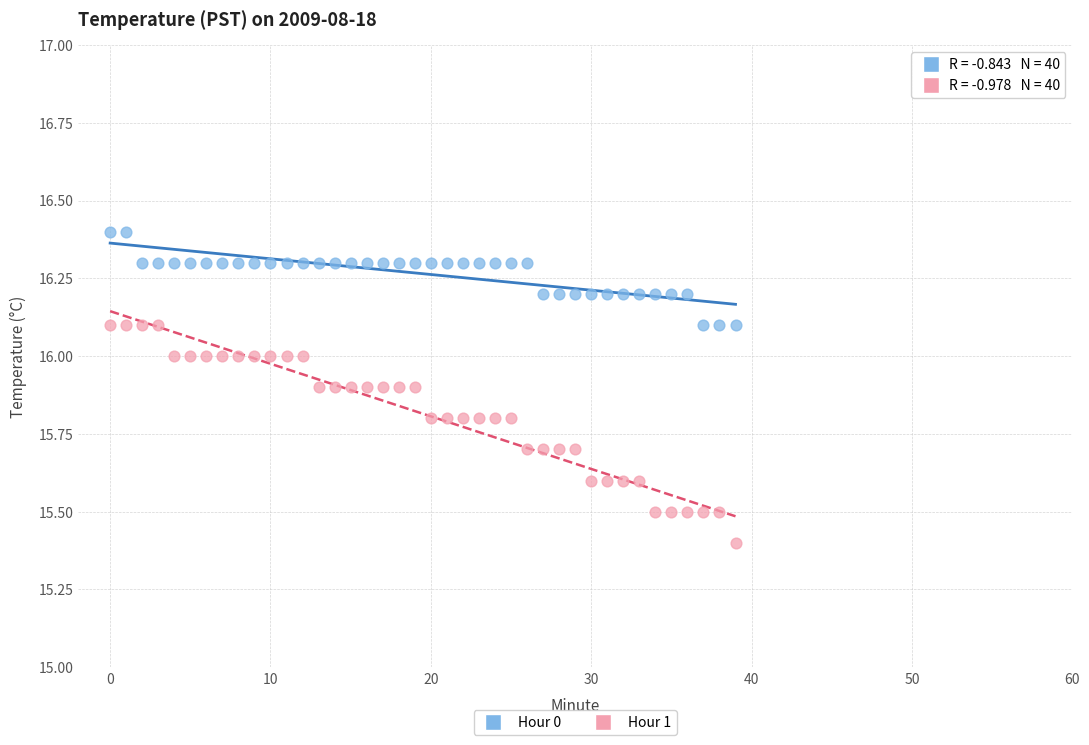

Which series reaches the maximum Y coordinate?

Hour 0